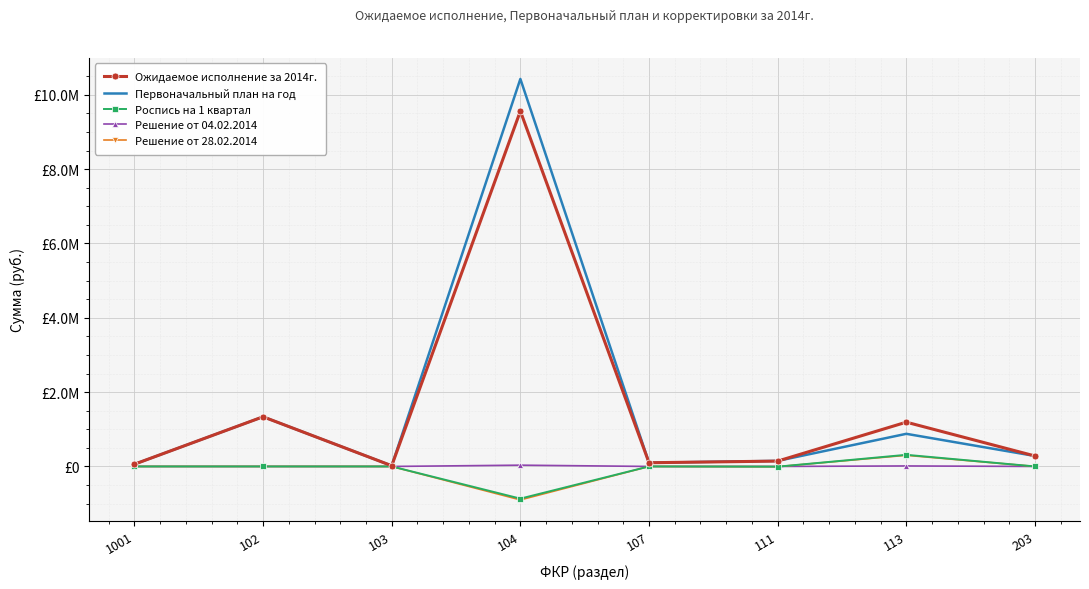

Between 1001 and 113, which series saw the biggest shift?

Ожидаемое исполнение за 2014г.